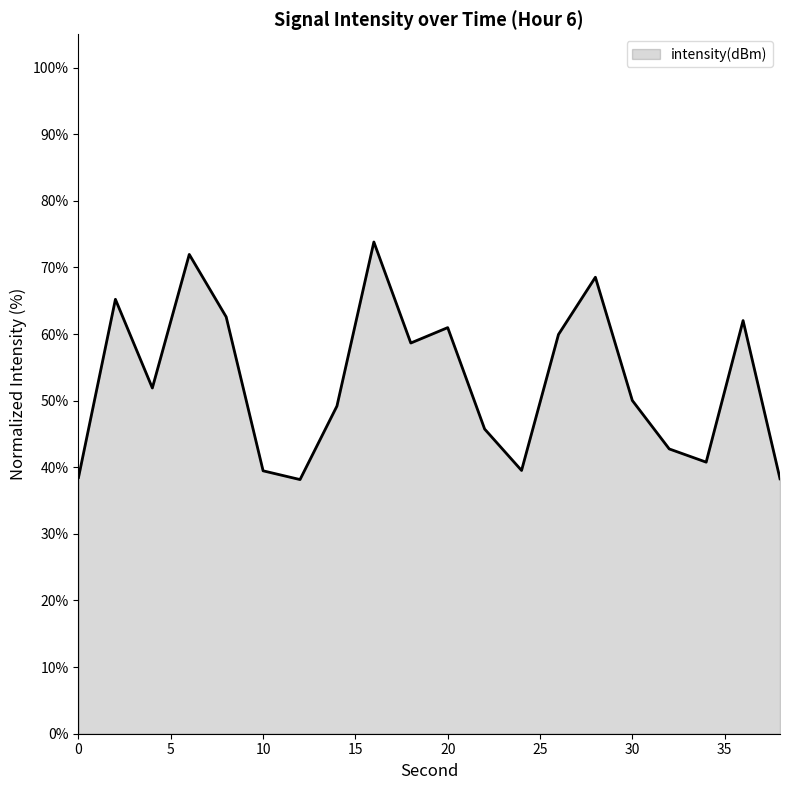

What is the difference between the maximum and minimum values?

35.7